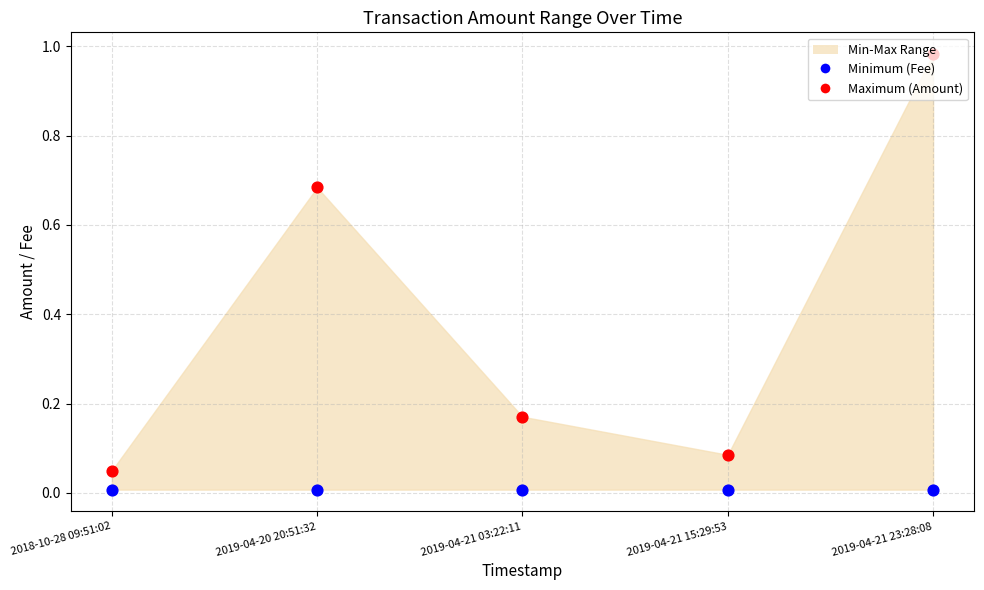

Which series has the widest spread of Y values?

Maximum (Amount)